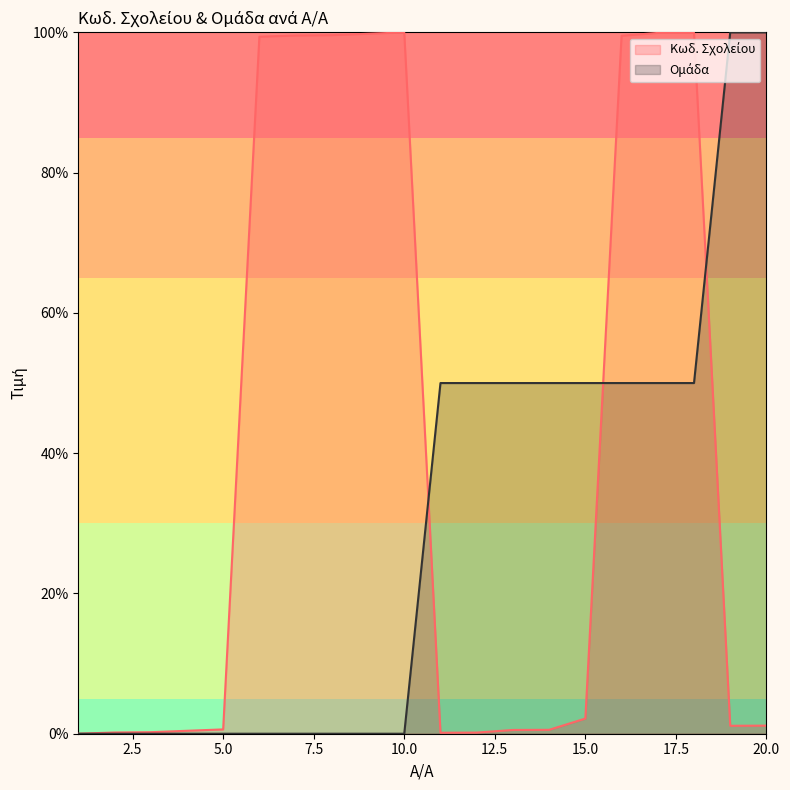

Reading left to right, what are all the values shown in this chart?

Κωδ. Σχολείου: 1=0.0	2=0.2	3=0.2	4=0.4	5=0.6	6=99.4	7=99.6	8=99.6	9=99.8	10=100.0	11=0.1	12=0.2	13=0.5	14=0.6	15=2.2	16=99.5	17=99.9	18=99.9	19=1.1	20=1.2
Ομάδα: 1=0.0	2=0.0	3=0.0	4=0.0	5=0.0	6=0.0	7=0.0	8=0.0	9=0.0	10=0.0	11=50.0	12=50.0	13=50.0	14=50.0	15=50.0	16=50.0	17=50.0	18=50.0	19=100.0	20=100.0